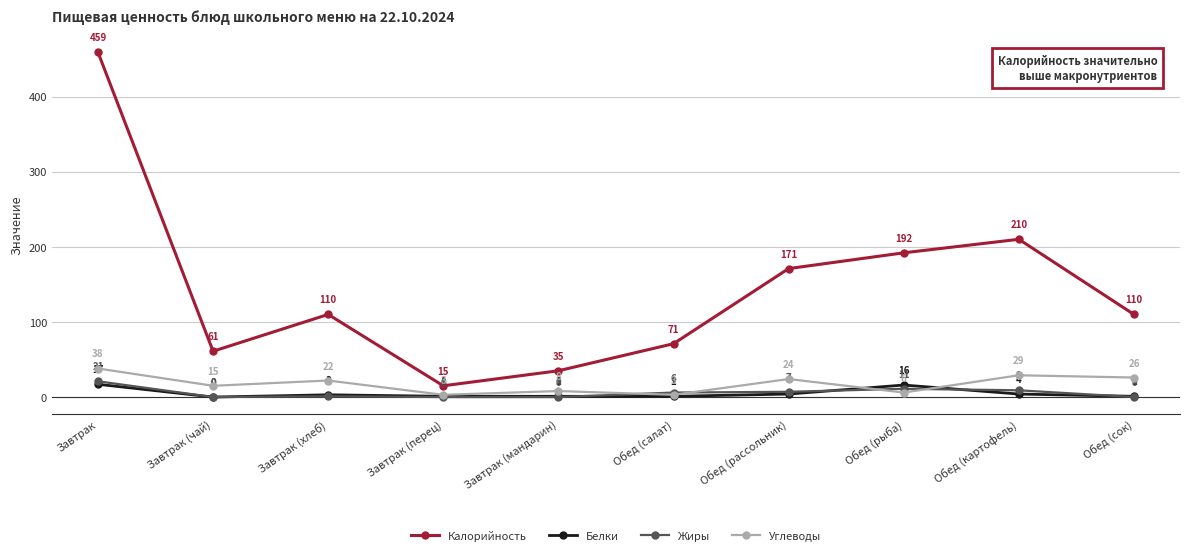

How many series are shown in this chart?

4